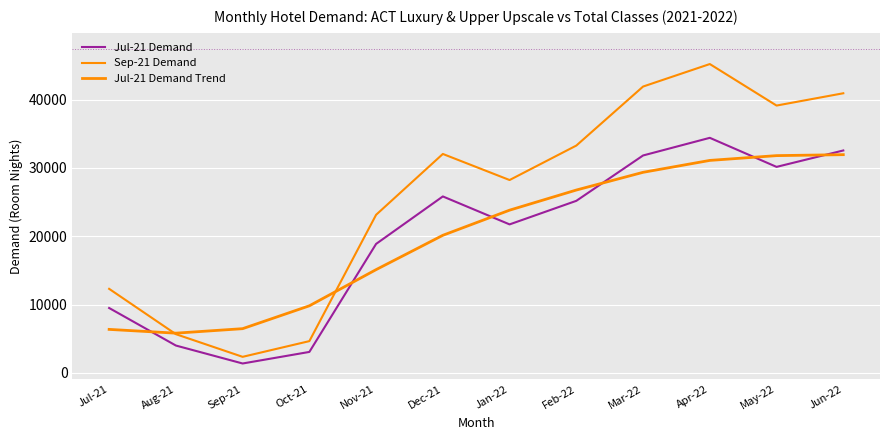

How many values in the Jul-21 Demand Trend series exceed 23820?

6